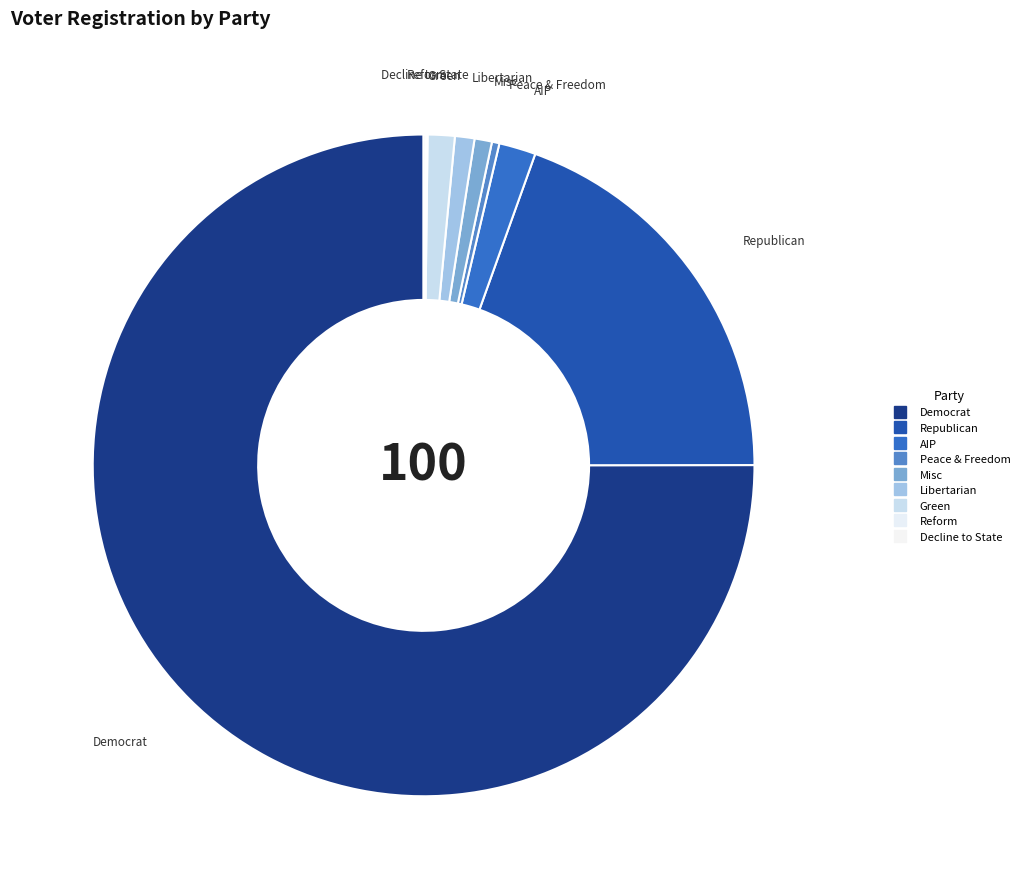

What is the smallest slice in the pie chart?

ref